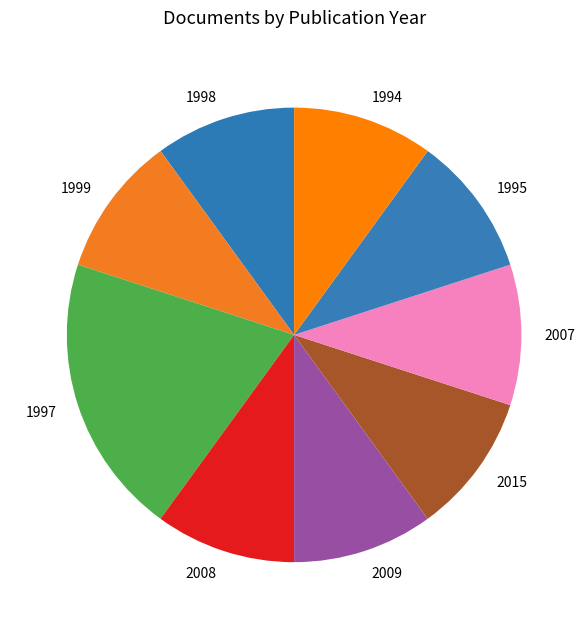

How many slices are in this pie chart?

9